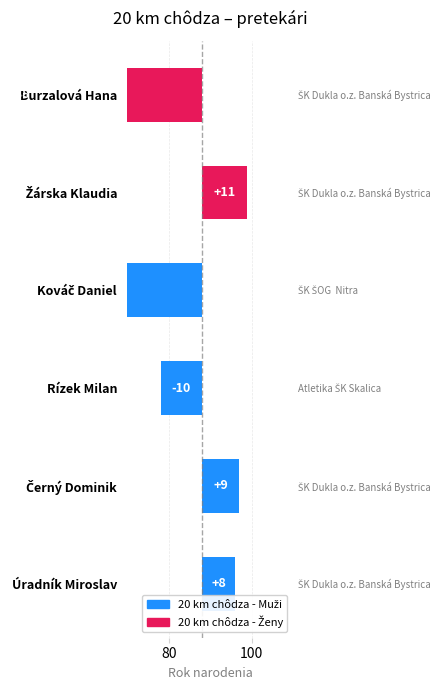

What value does the data have at Rízek Milan, to the nearest 5?

-10